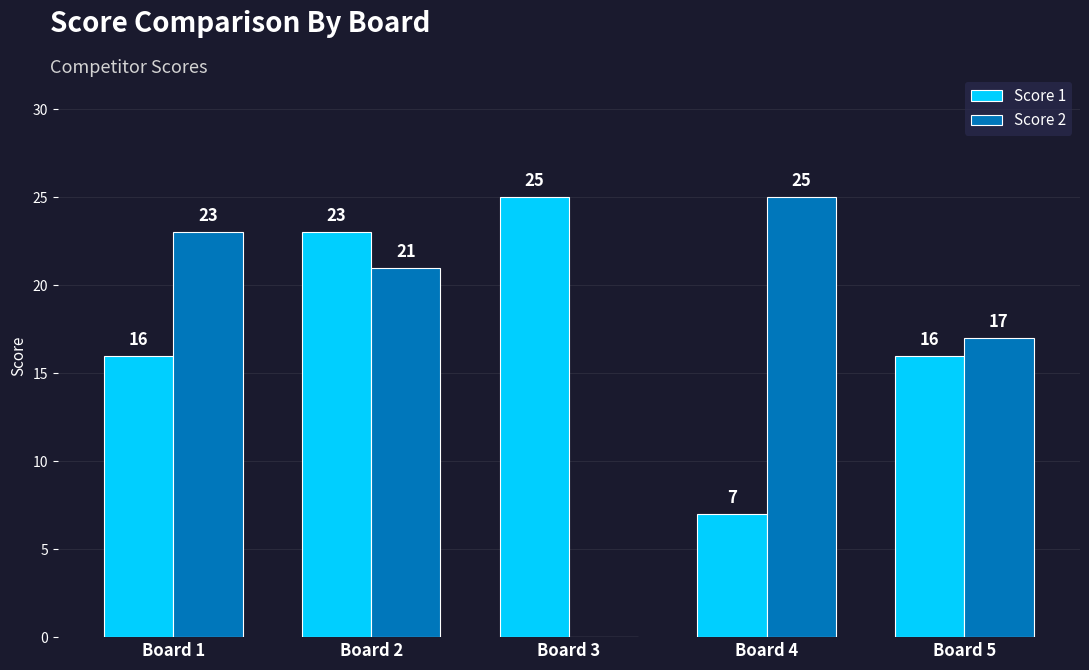

Does the chart contain stacked bars?

No